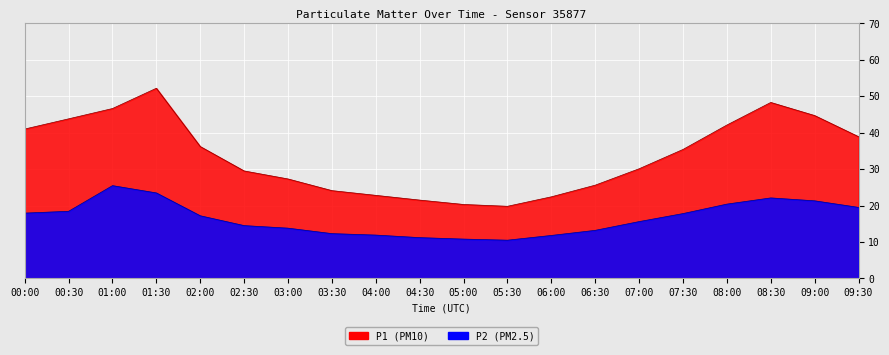

What is the average value of the P1 series?

33.6